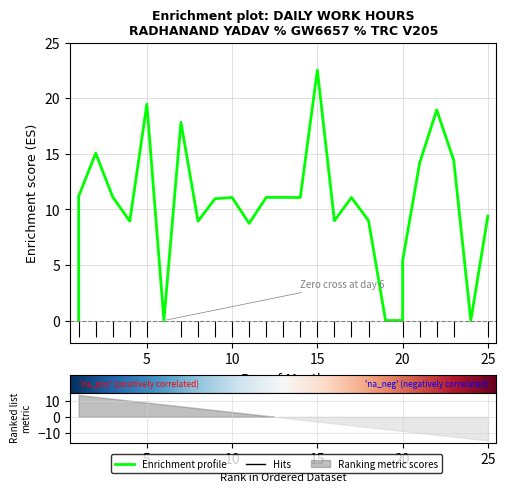

Reading left to right, extract all data points from this chart.

1=0.0	1=11.2	2=15.1	3=11.1	4=8.9	5=19.5	6=0.0	7=17.8	8=8.9	9=11.0	10=11.1	11=8.7	12=11.1	13=11.1	14=11.1	15=22.5	16=9.0	17=11.1	18=9.0	19=0.0	20=0.0	20=5.4	21=14.2	22=18.9	23=14.4	24=0.0	25=9.4